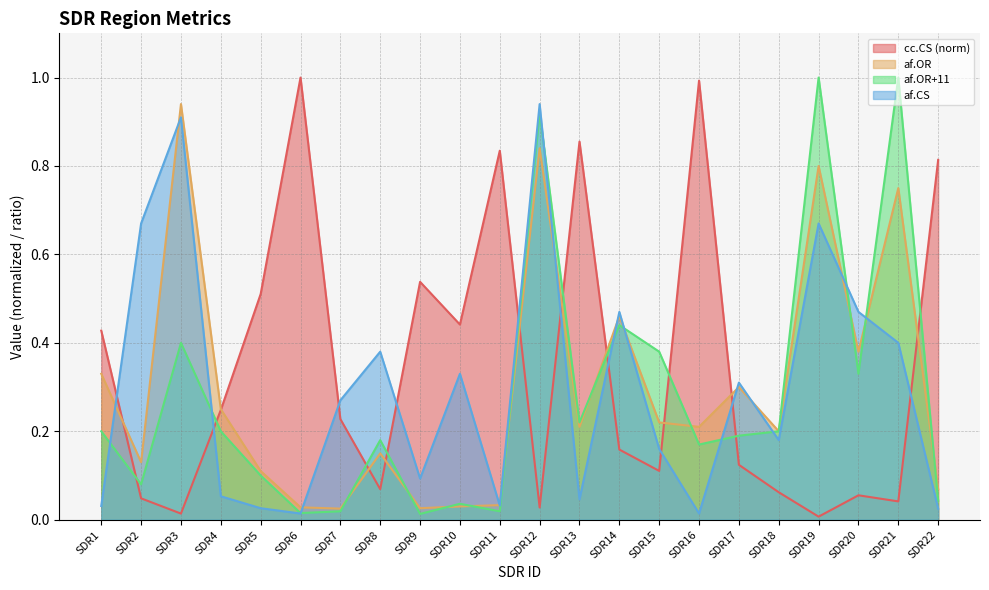

Is the value of af.OR at SDR10 greater than the value of af.OR+11 at SDR2?

No